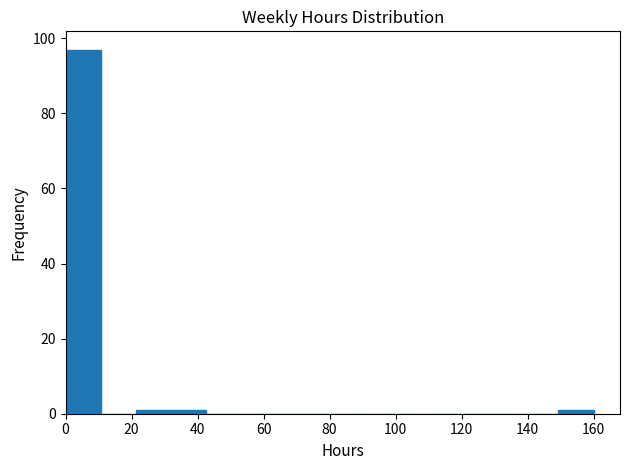

Reading left to right, transcribe this chart: for each bar, give the range it covers on the x-axis and its height. Neither the bar edges nor the heights are printed on the chart, so give them approximately, as read against the axes.

0 to 10: 98
10 to 22: 0
22 to 32: under 2
32 to 42: under 2
42 to 54: 0
54 to 64: 0
64 to 74: 0
74 to 86: 0
86 to 96: 0
96 to 106: 0
106 to 118: 0
118 to 128: 0
128 to 138: 0
138 to 150: 0
150 to 160: under 2